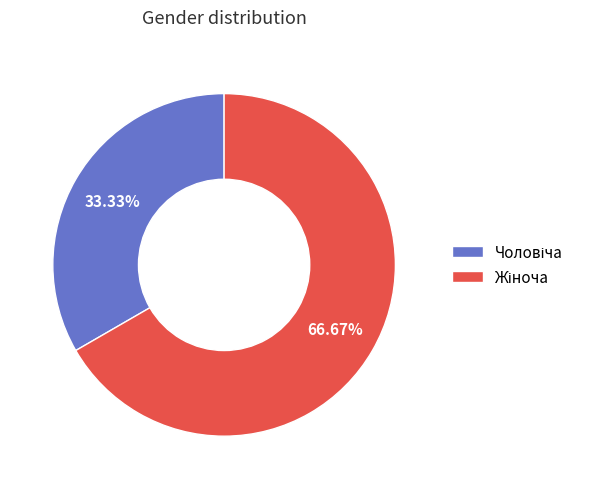

How many segments does this pie chart have?

2